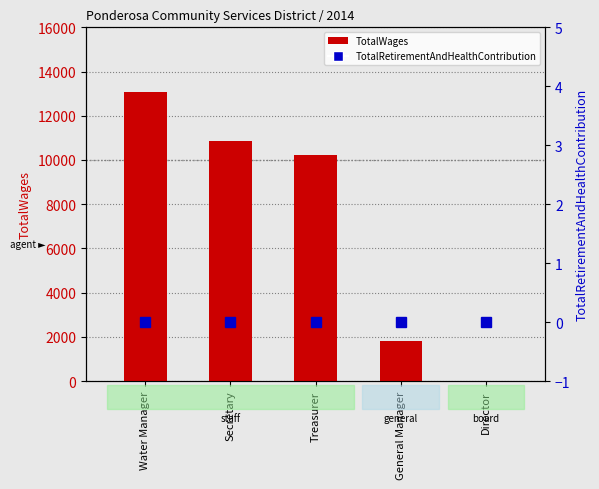

True or false: TotalWages has a value of 6460 at Treasurer.

False